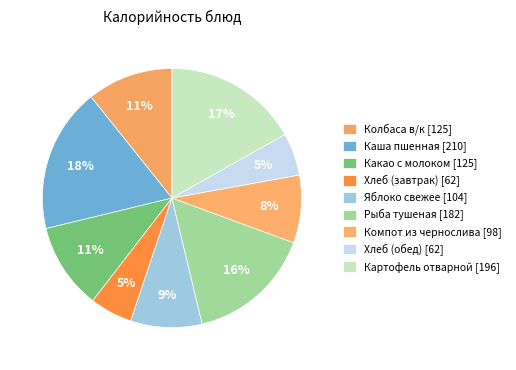

Which category has the smallest portion of the pie?

Хлеб (завтрак)